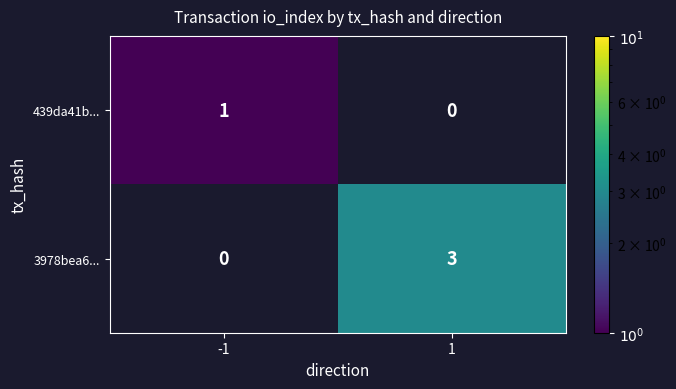

Between -1 and 1, which series saw the biggest shift?

3978bea6...